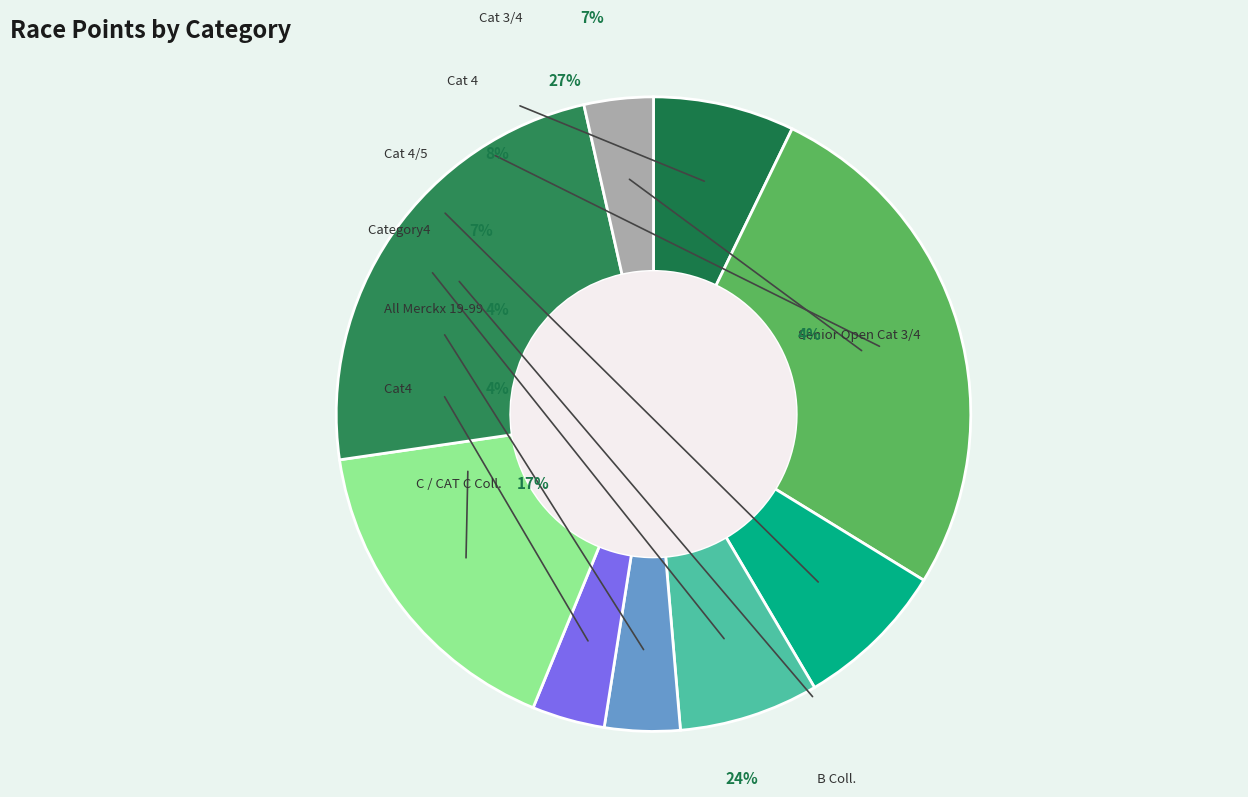

To the nearest percent, what is the average slice percentage?

11%